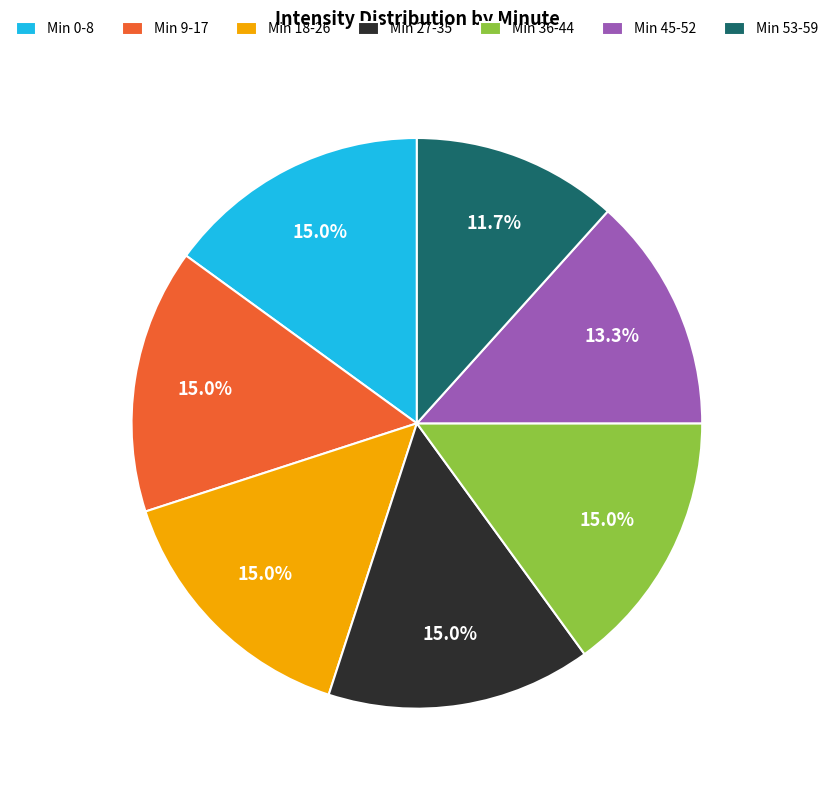

To the nearest percent, what is the difference between the largest and smallest slice percentages?

3%